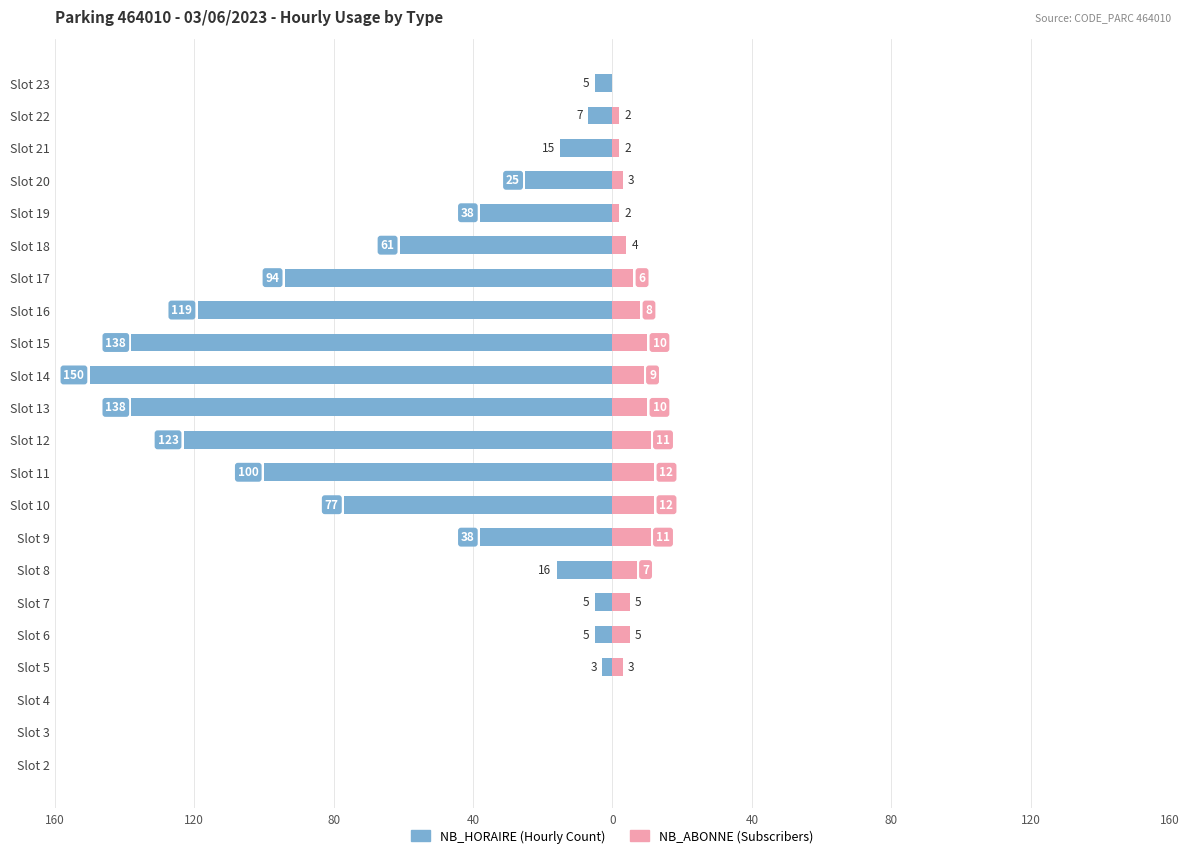

Reading left to right, list all the values displayed in this chart.

NB_HORAIRE: 0	0	0	-3	-5	-5	-16	-38	-77	-100	-123	-138	-150	-138	-119	-94	-61	-38	-25	-15	-7	-5
NB_ABONNE: 0	0	0	3	5	5	7	11	12	12	11	10	9	10	8	6	4	2	3	2	2	0